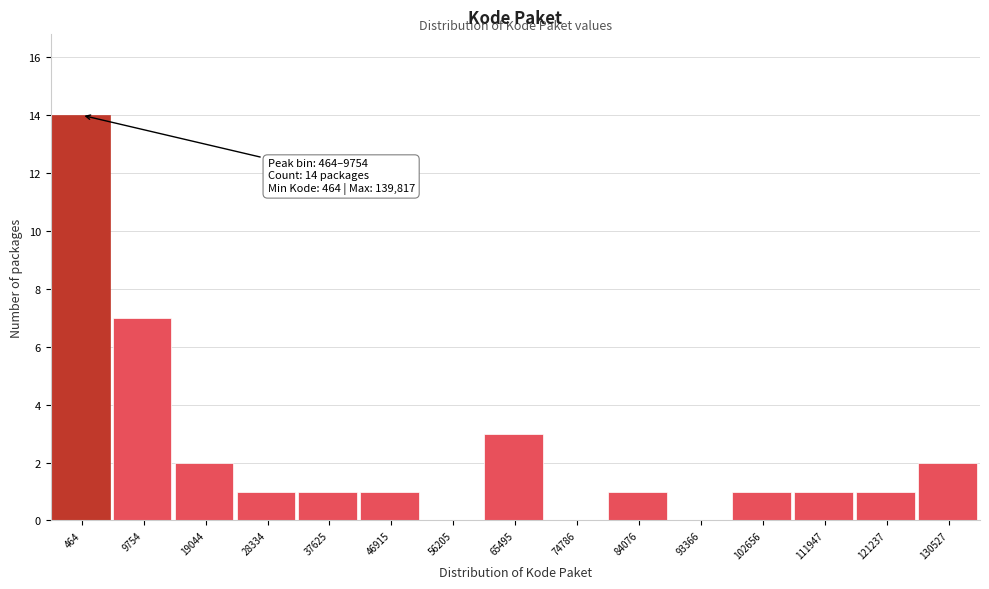

Reading left to right, transcribe all the data shown in this chart.

464=14	9754=7	19044=2	28334=1	37625=1	46915=1	56205=0	65495=3	74786=0	84076=1	93366=0	102656=1	111947=1	121237=1	130527=2